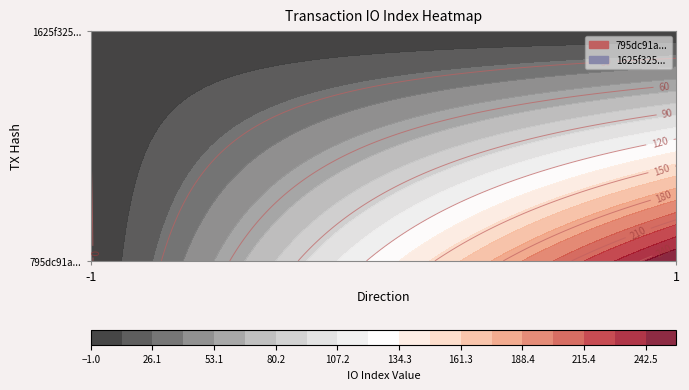

Where is 1625f3256f715f6f0097852e41a32eef900e0a8 nearest to the value 0?

1